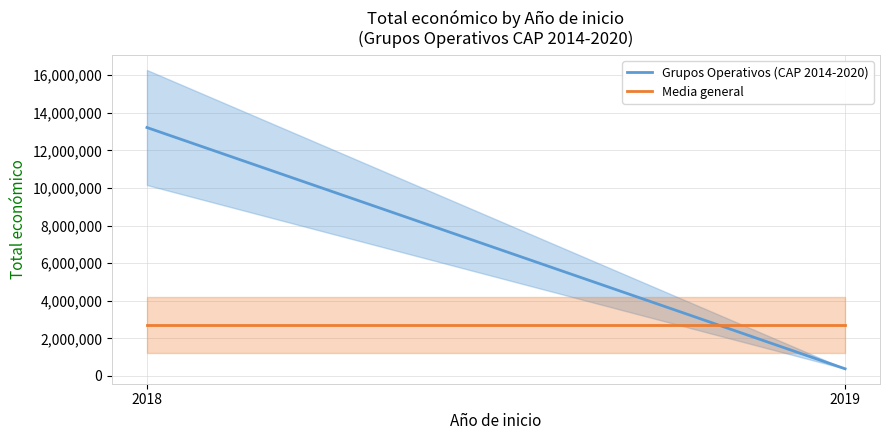

Is the value of Media general at 2018 greater than the value of Grupos Operativos (CAP 2014-2020) at 2019?

Yes